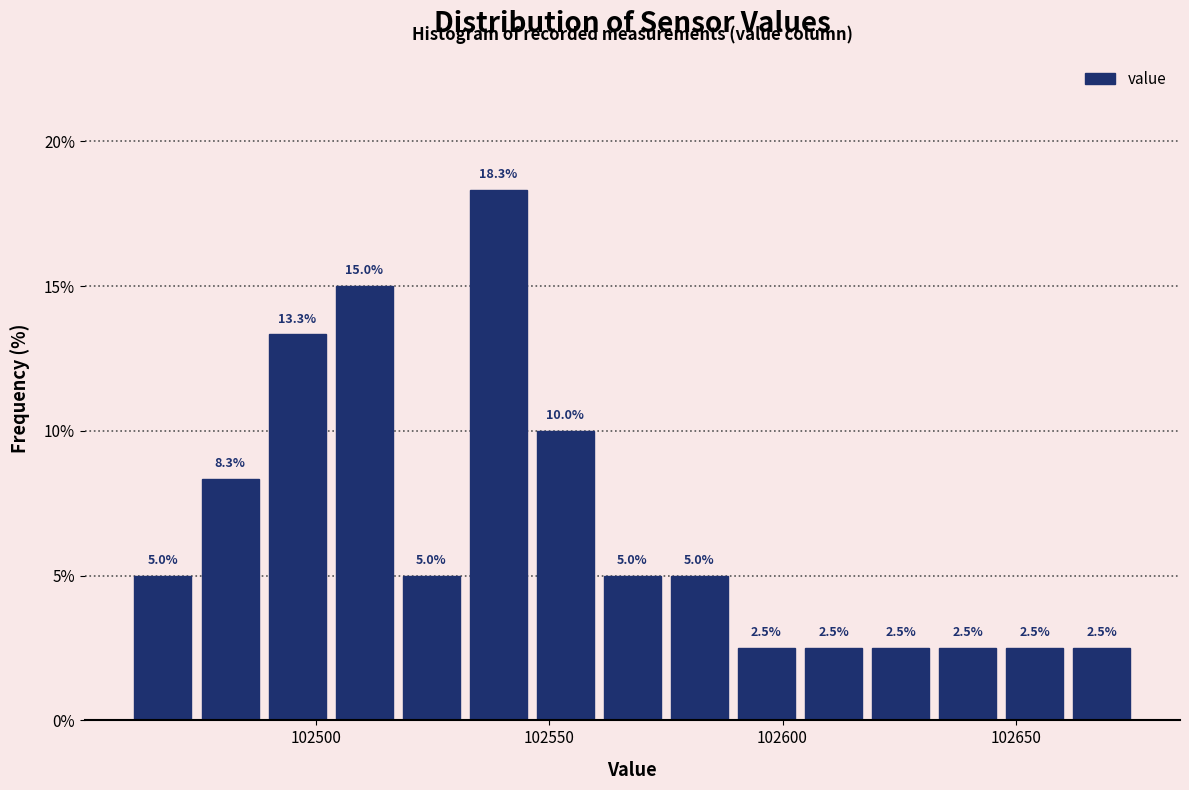

Read against the x-axis, roughly where is the centre of the tallest bar?

102540